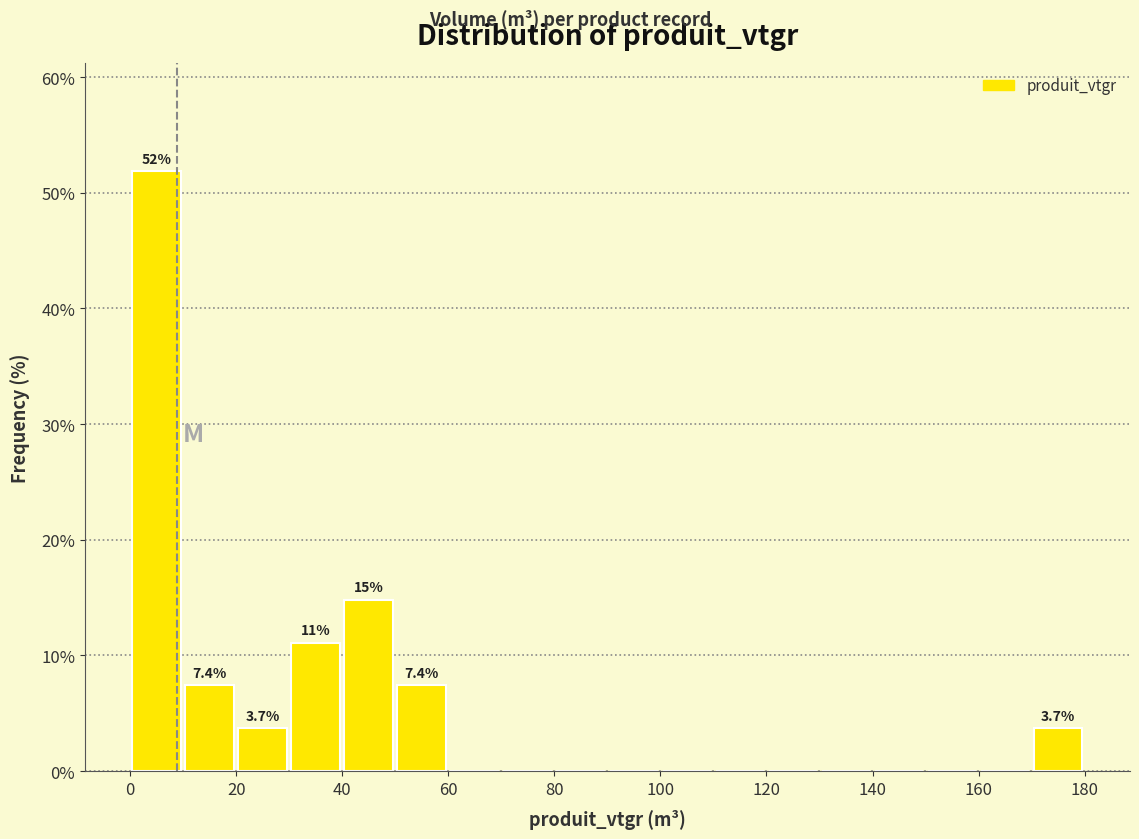

Which range on the x-axis has the tallest bar?

0 to 10